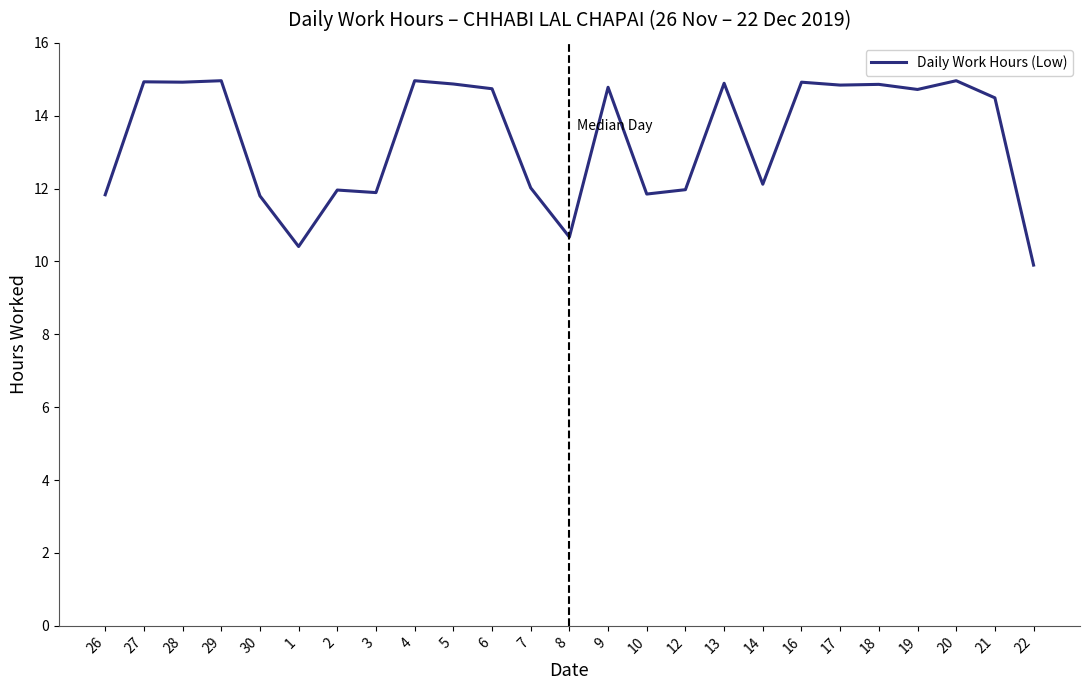

What is the greatest value displayed?

15.0